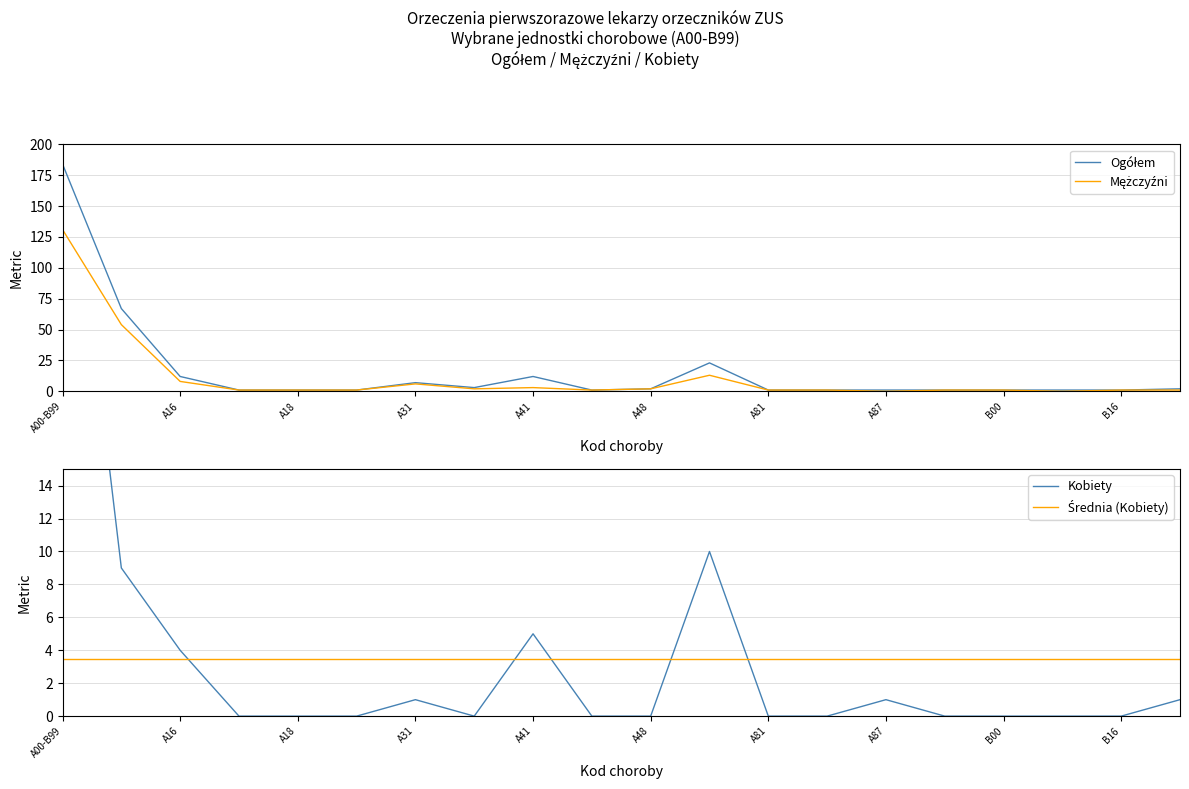

At which category does the chart reach its peak across all series?

A00-B99